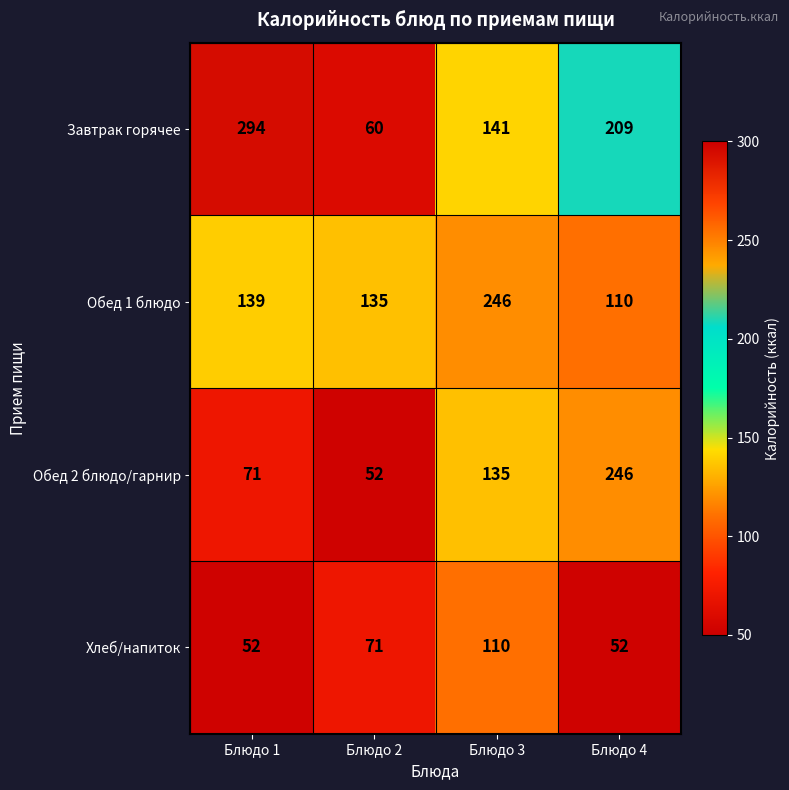

How many data points in Завтрак горячее are less than 209?

2